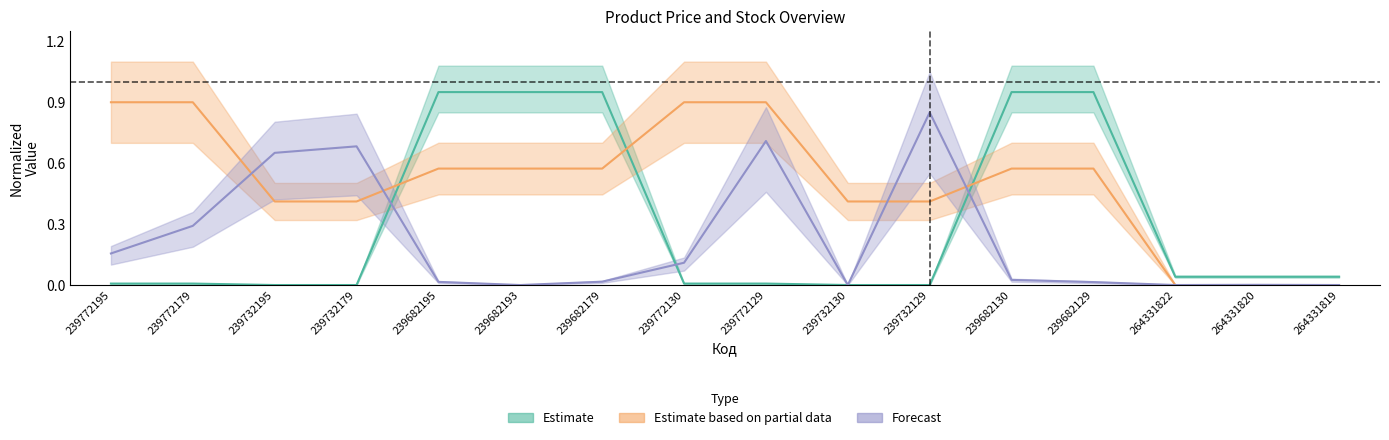

What is the average value of the Доп. ціна series?

0.5